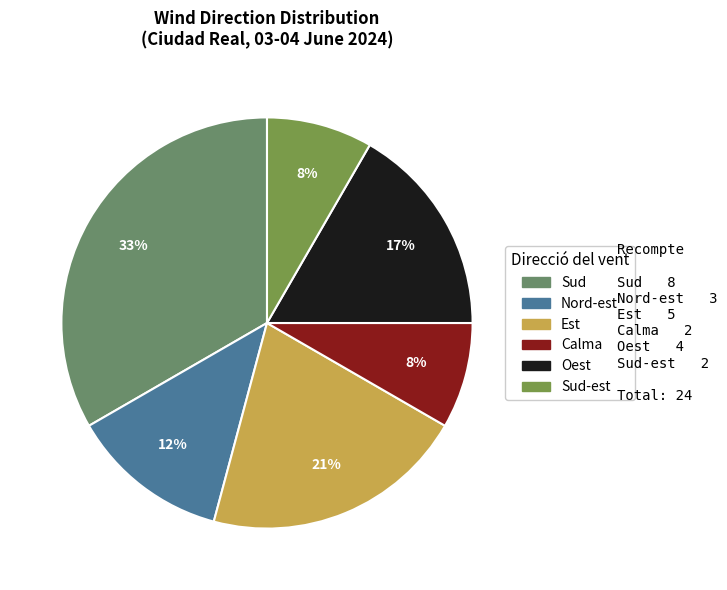

Is there a majority slice in this chart?

No